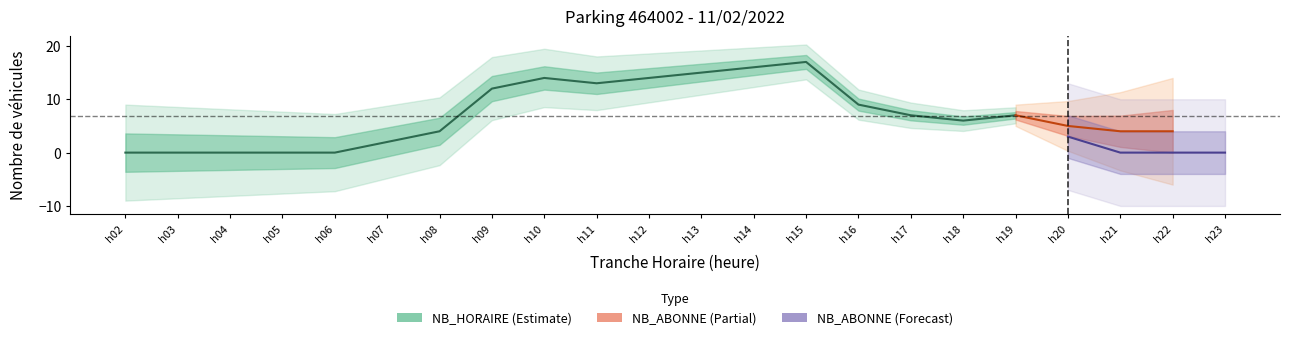

True or false: NB_HORAIRE and NB_ABONNE intersect in this chart.

True